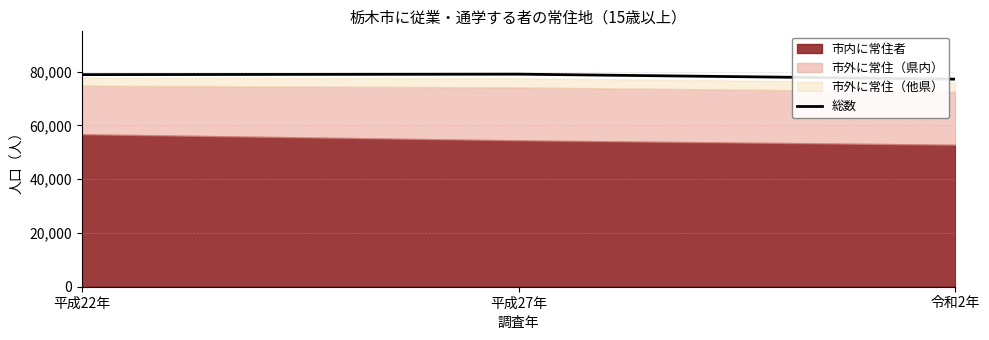

What is the difference between the second highest and minimum values?

1685